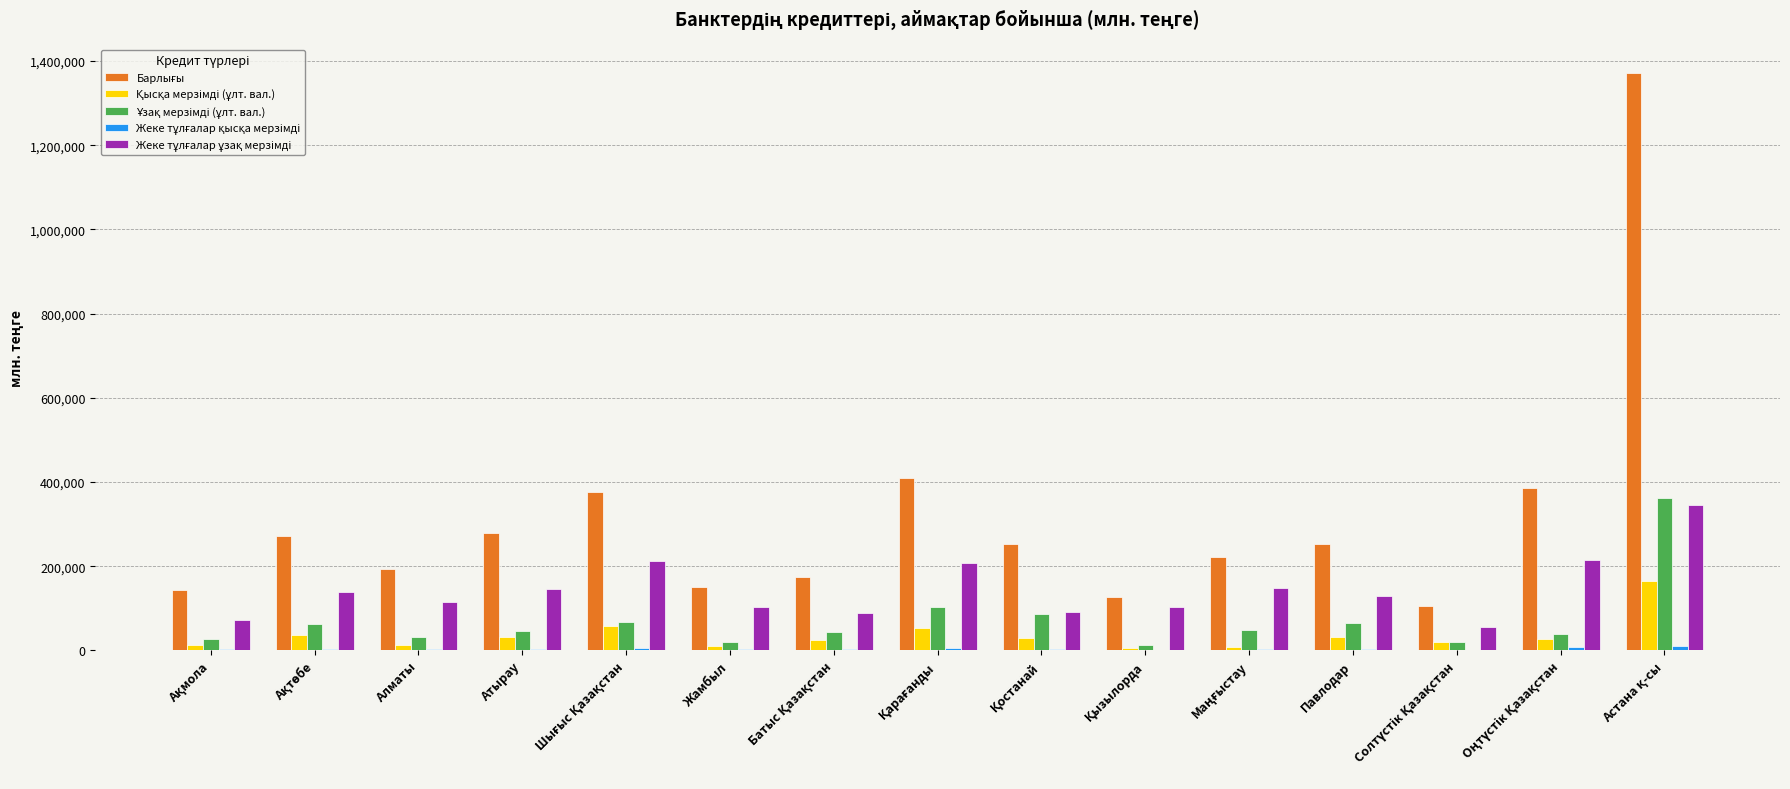

What is the maximum value shown in the chart?

1370670.2